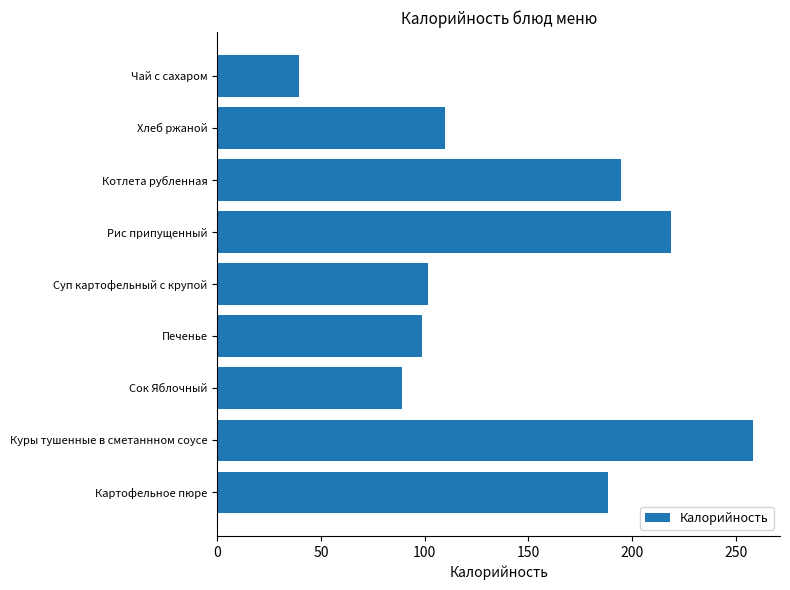

Does the chart contain any negative values?

No